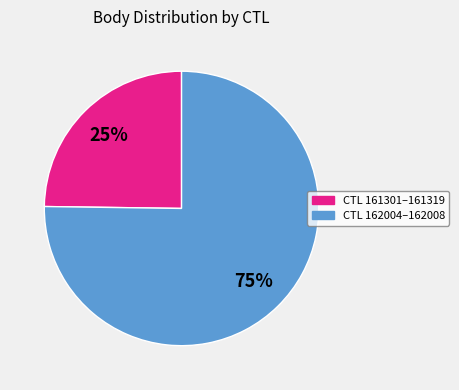

Is there a majority slice in this chart?

Yes